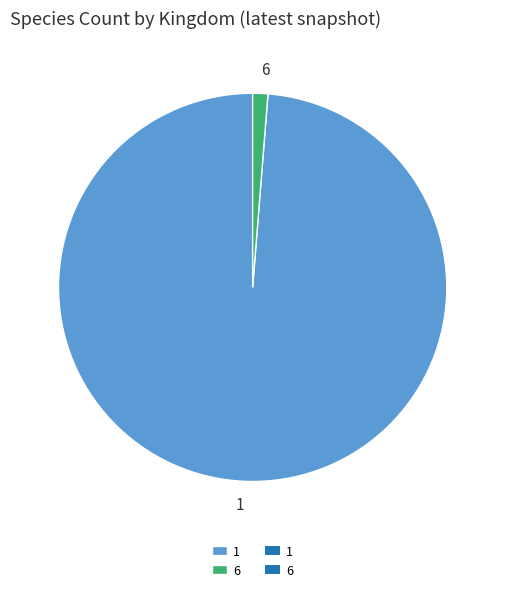

Count the number of slices in the pie.

2